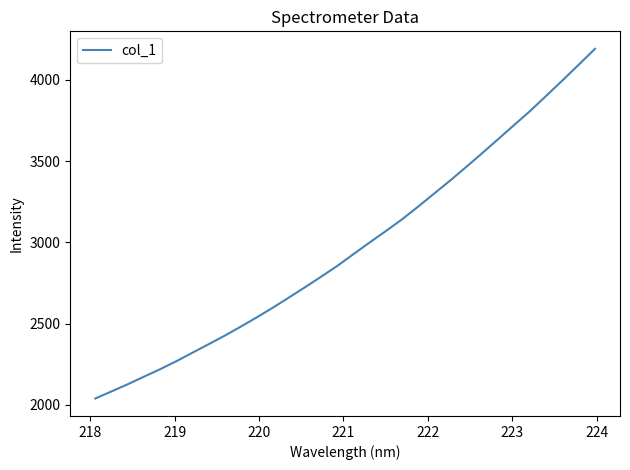

True or false: the data has more than 2 interior local peaks.

False